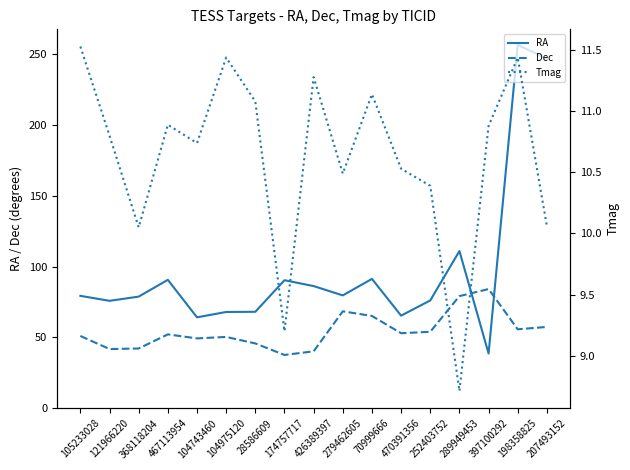

Does the chart display data point markers on the line(s)?

No